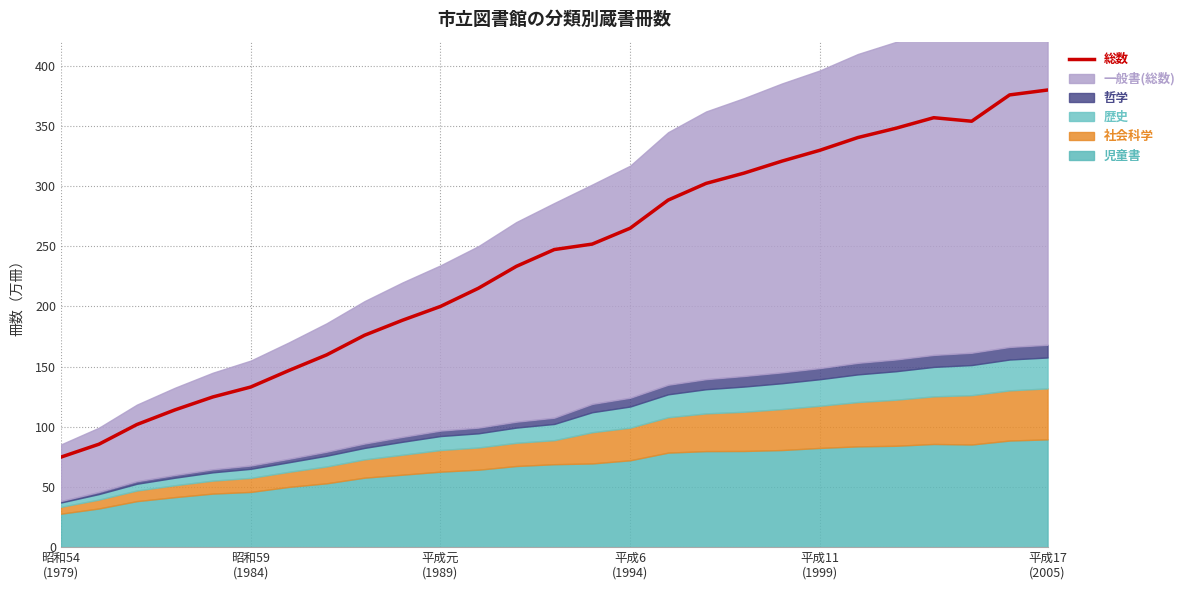

What is the lowest value of the 総数 series?

74.8